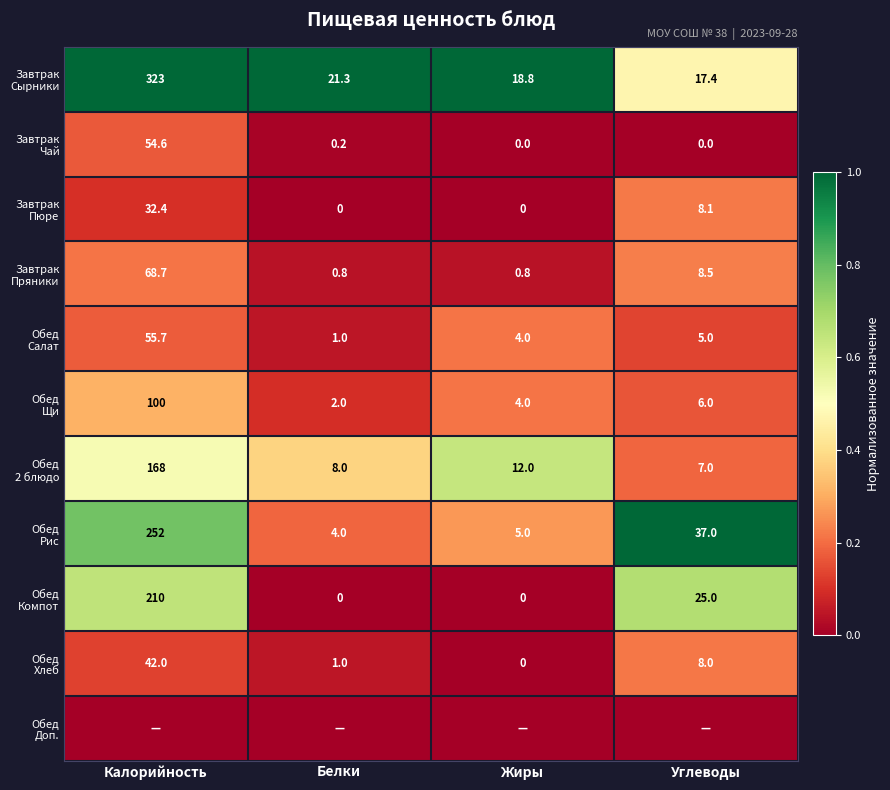

Is the value of Обед Салат at Углеводы greater than the value of Завтрак Пряники at Белки?

Yes